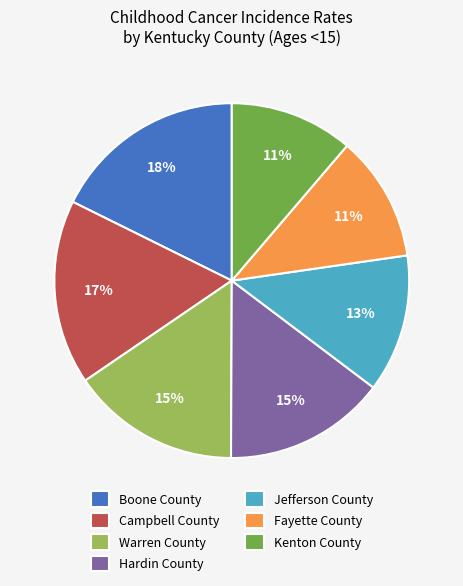

Count the number of slices in the pie.

7